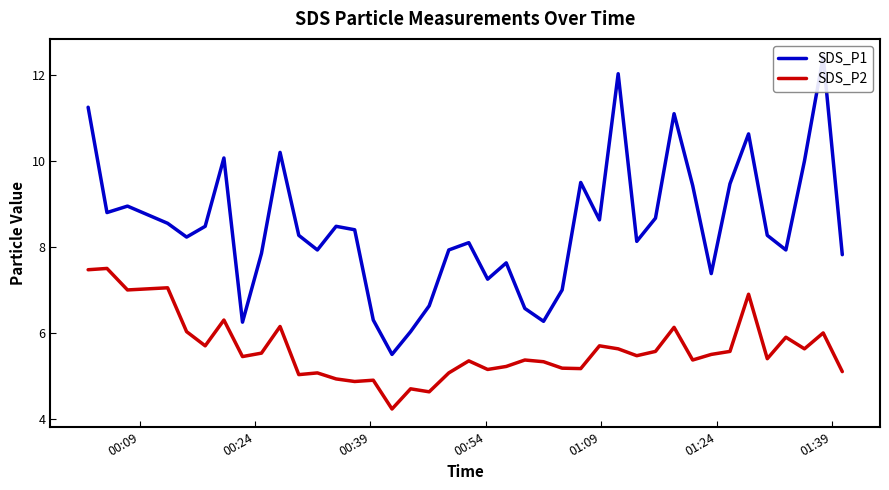

Where is the first local minimum for SDS_P1?

00:24